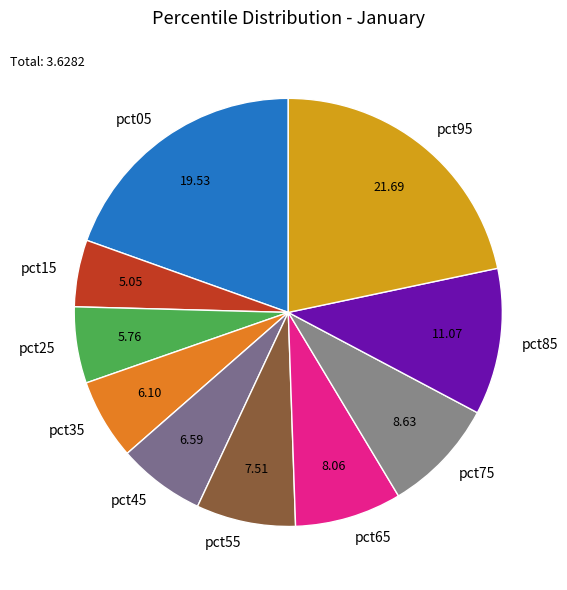

Is pct45 the majority of the pie?

No